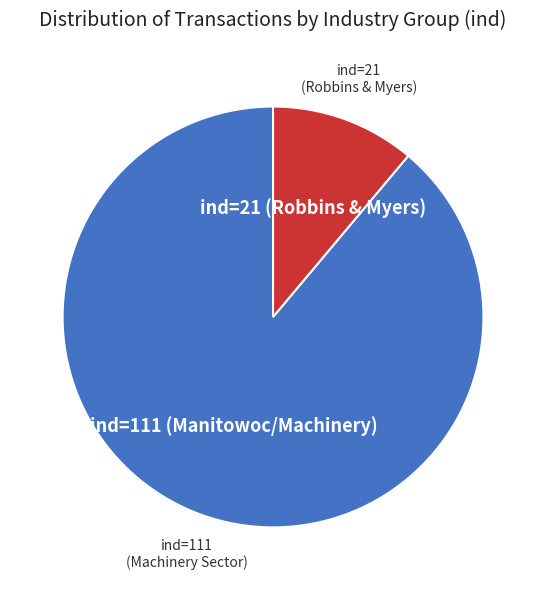

Is ind=111 (Manitowoc/Machinery) the majority of the pie?

Yes